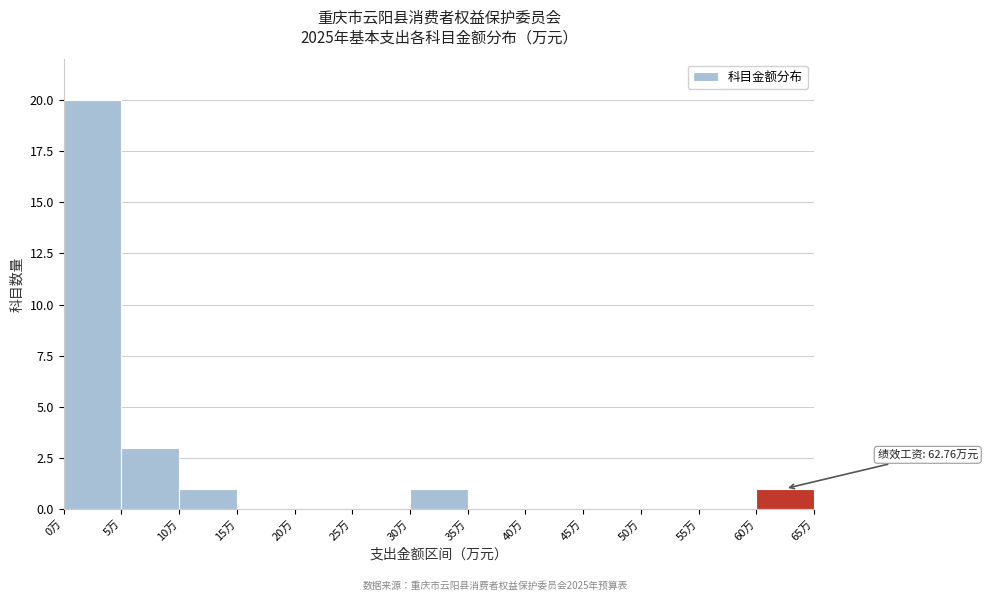

Which range on the x-axis has the tallest bar?

0 to 5